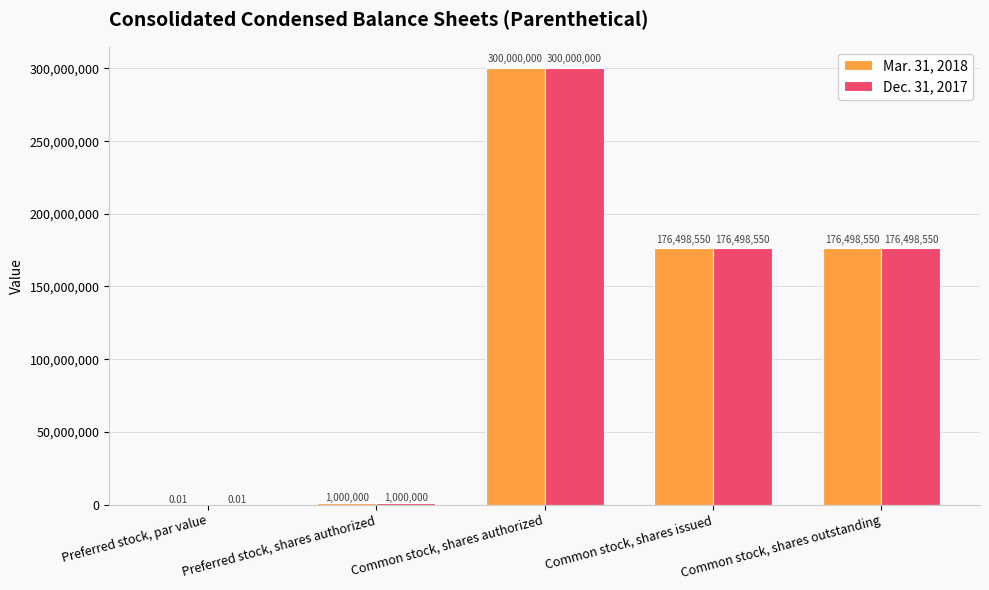

What is the sum of the Dec. 31, 2017 values at Preferred stock, par value and Preferred stock, shares authorized?

1000000.0